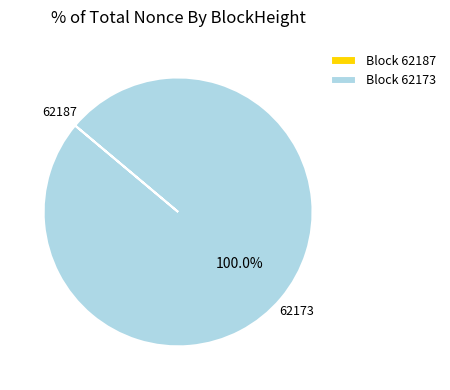

Which category accounts for the majority?

Block 62173